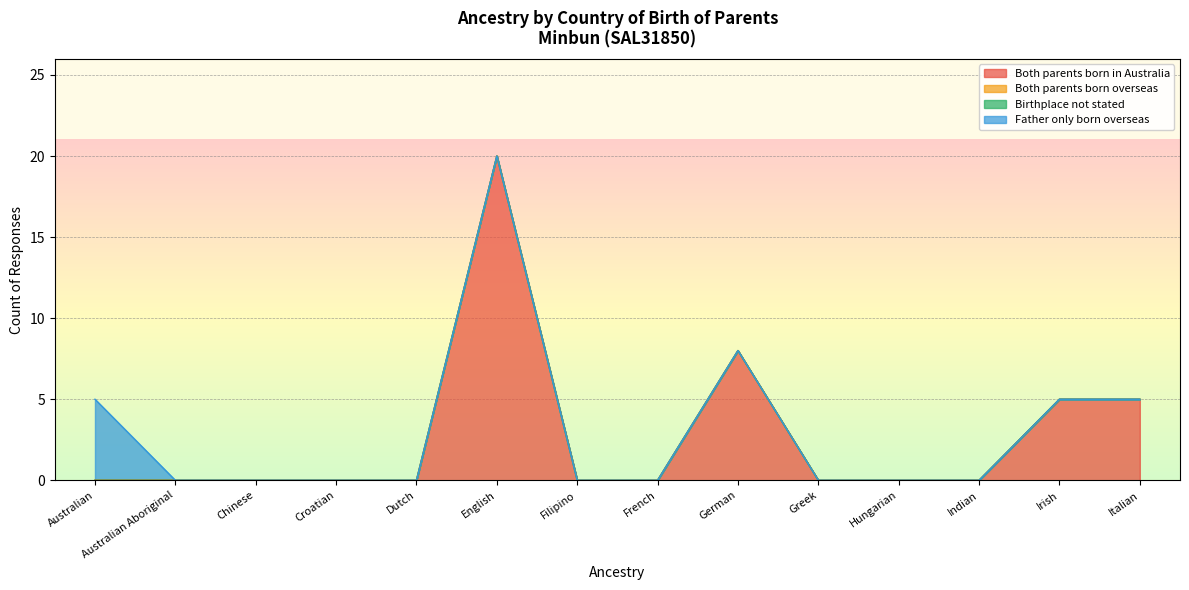

What are all the series names shown in the legend?

Both parents born in Australia, Both parents born overseas, Birthplace not stated, Father only born overseas